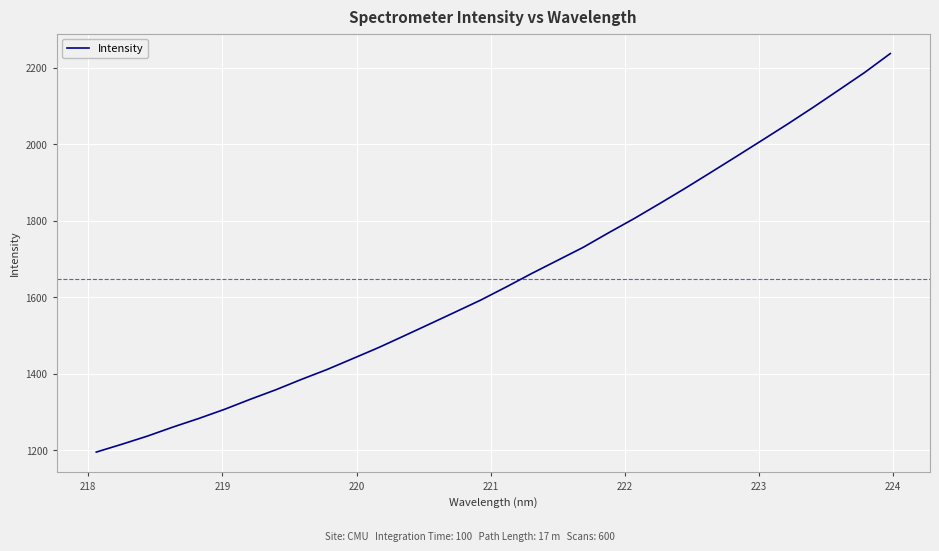

What is the greatest value displayed?

2236.9